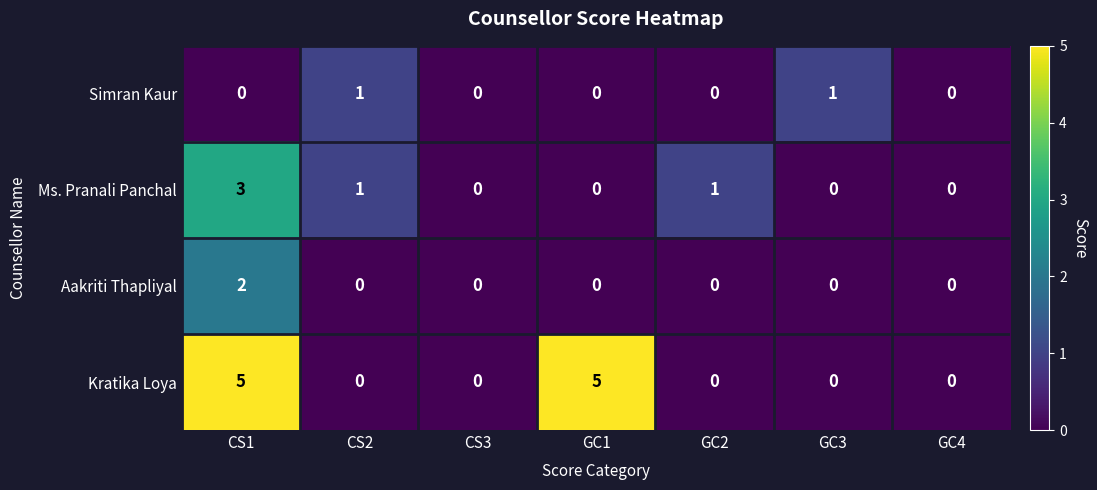

Is it true that Aakriti Thapliyal equals 0 at CS3?

True